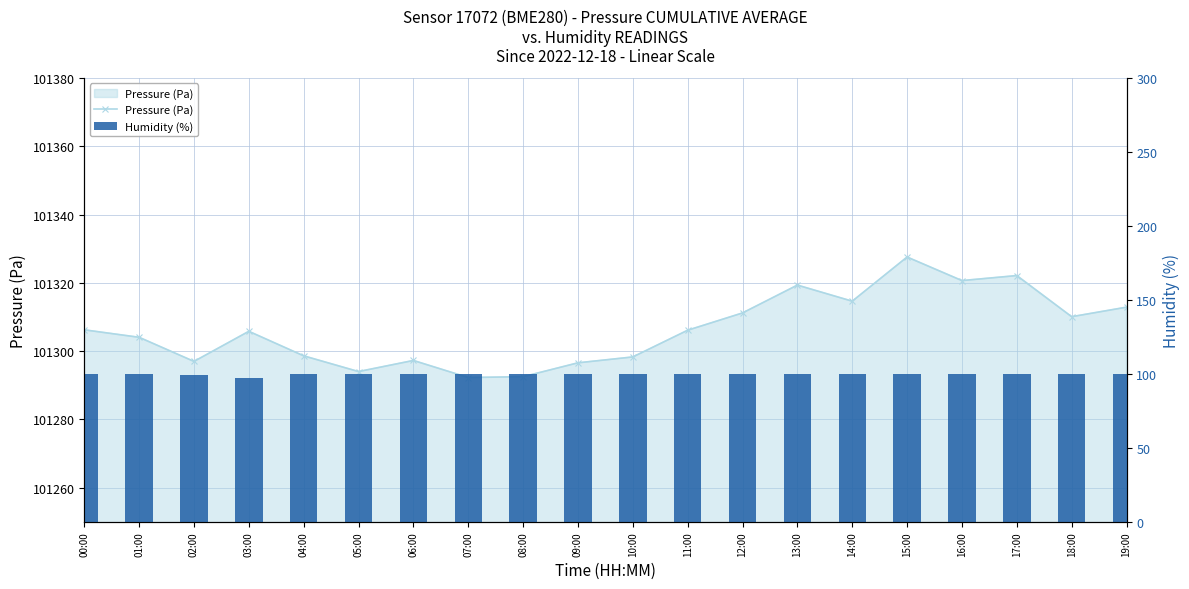

What is the sum of the Humidity (%) values at 07:00 and 00:00?

200.0